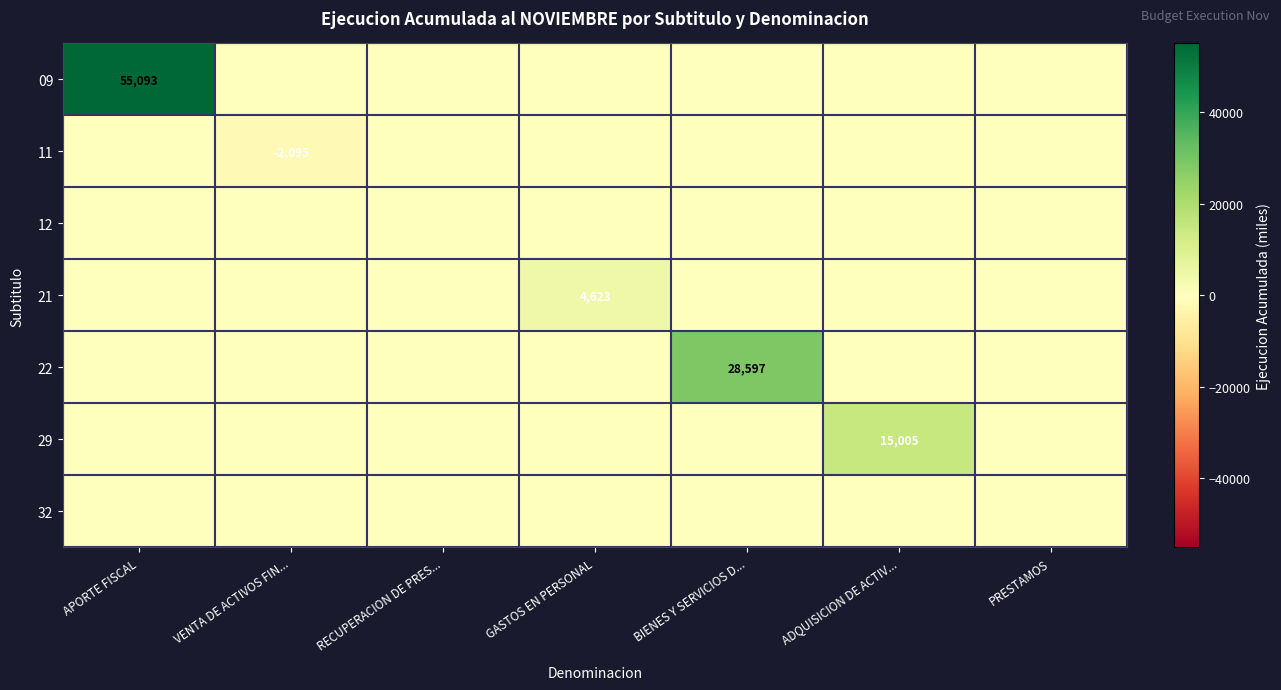

Which series has the largest total across all categories?

09